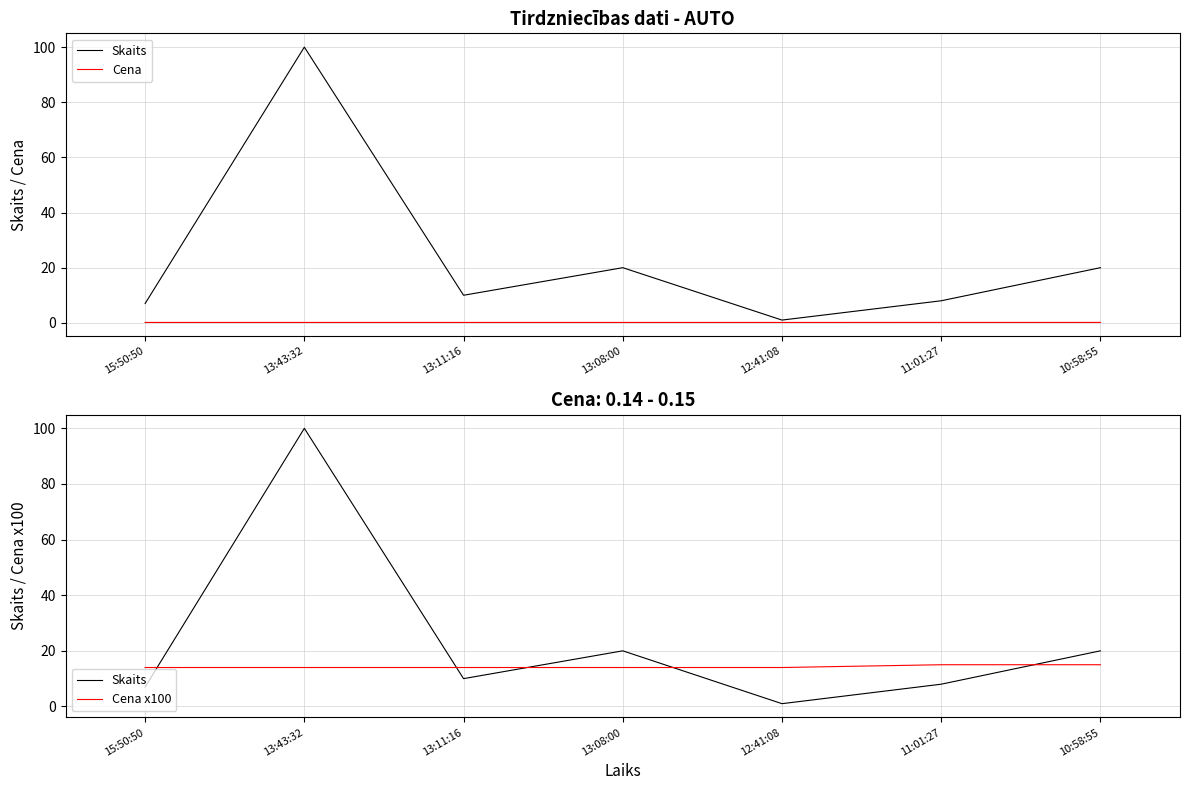

Reading left to right, extract all data points from this chart.

Skaits: 15:50:50=7.0	13:43:32=100.0	13:11:16=10.0	13:08:00=20.0	12:41:08=1.0	11:01:27=8.0	10:58:55=20.0
Cena: 15:50:50=0.1	13:43:32=0.1	13:11:16=0.1	13:08:00=0.1	12:41:08=0.1	11:01:27=0.1	10:58:55=0.1
Cena x100: 15:50:50=14.0	13:43:32=14.0	13:11:16=14.0	13:08:00=14.0	12:41:08=14.0	11:01:27=15.0	10:58:55=15.0